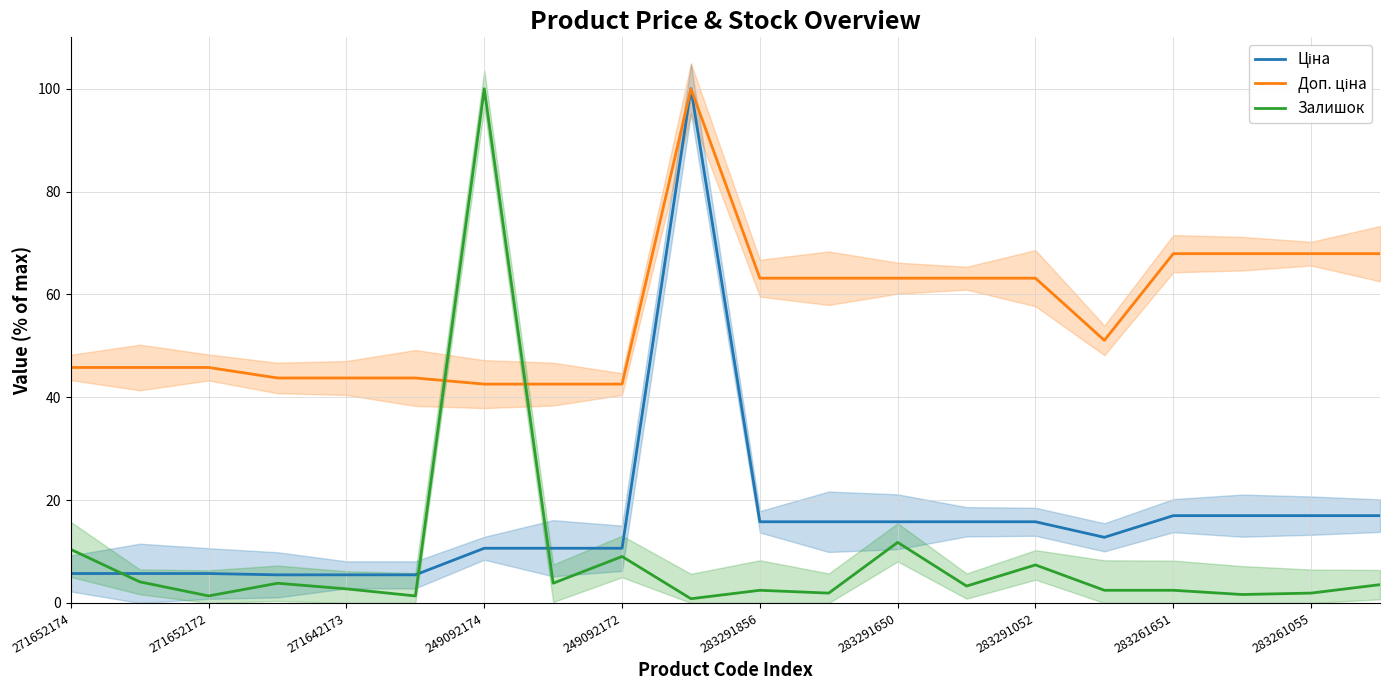

What is the average value of the Ціна series?

16.3